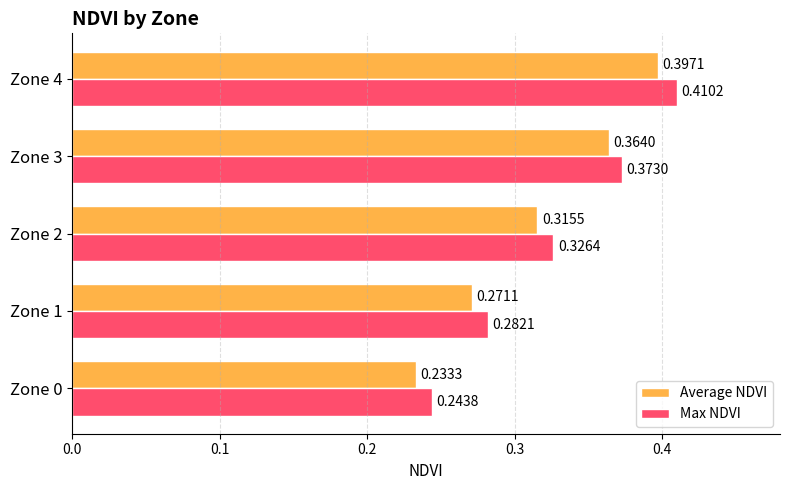

Between Zone 1 and Zone 4, which series saw the biggest shift?

Max NDVI